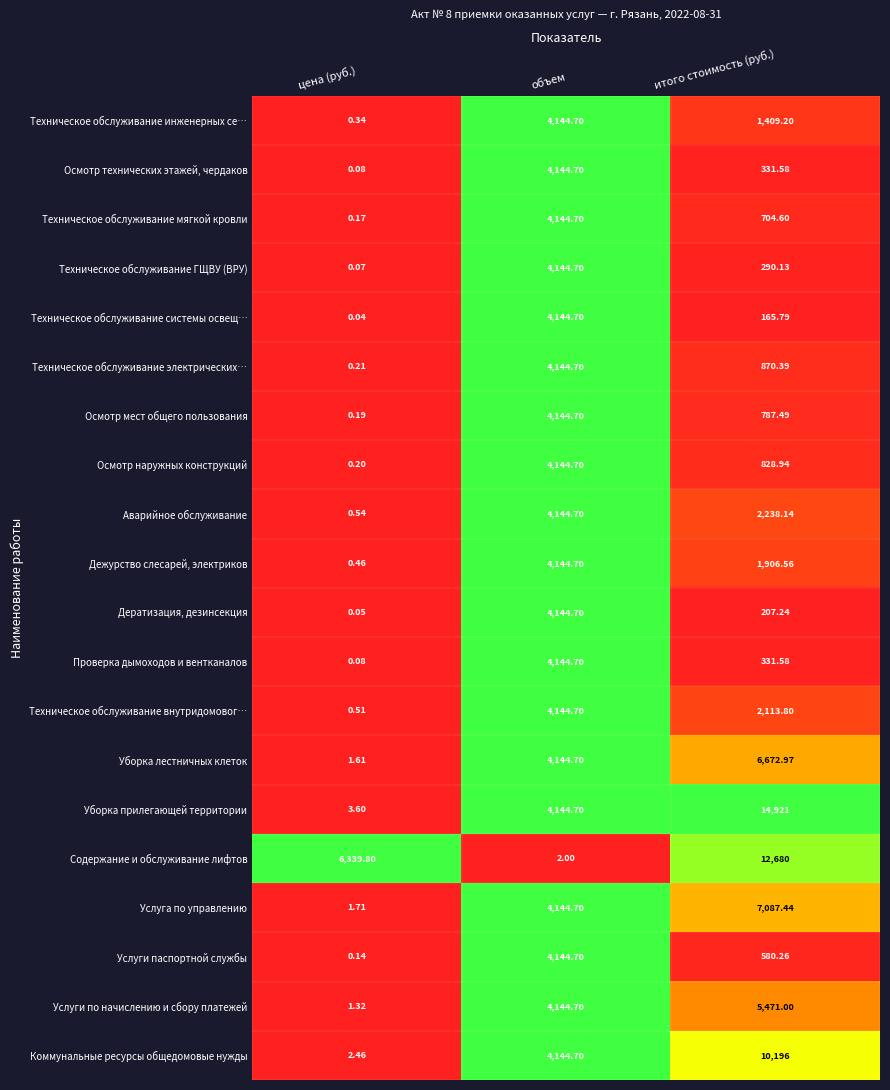

List the labels in order of Аварийное обслуживание value, smallest first.

цена (руб.), итого стоимость (руб.), объем